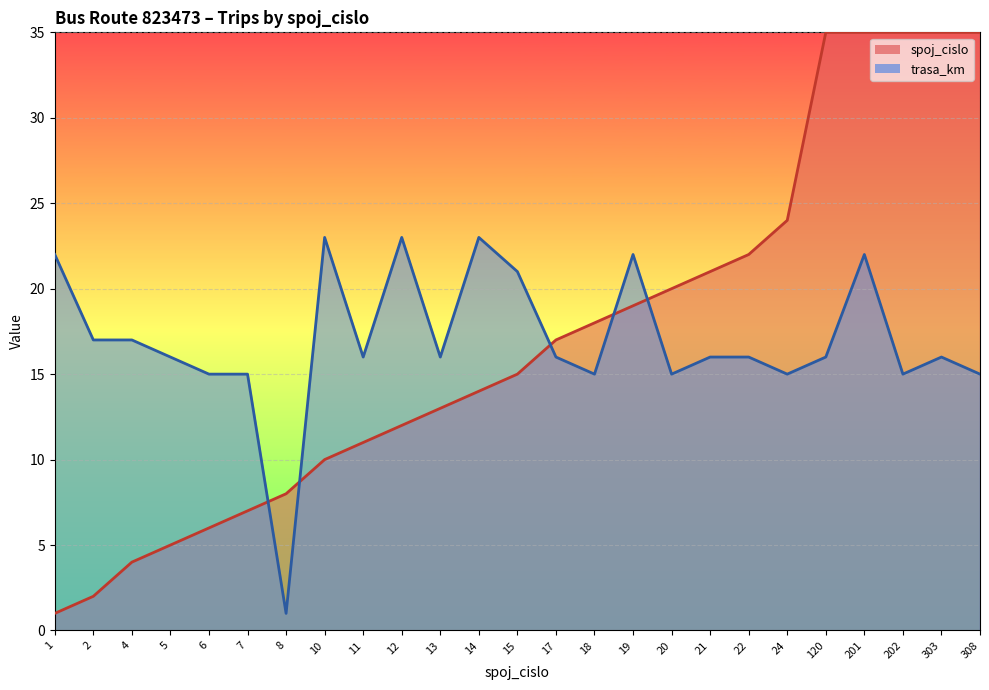

Rank the categories by value from lowest to highest.

8, 6, 7, 18, 20, 24, 202, 308, 5, 11, 13, 17, 21, 22, 120, 303, 2, 4, 15, 1, 19, 201, 10, 12, 14